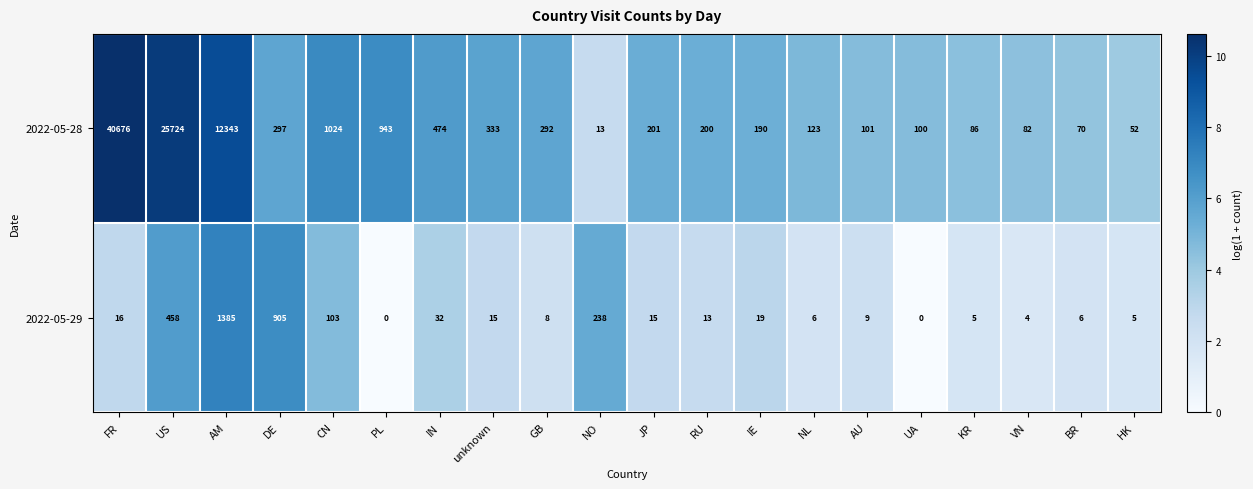

What is the difference between the highest and lowest values at DE?

608